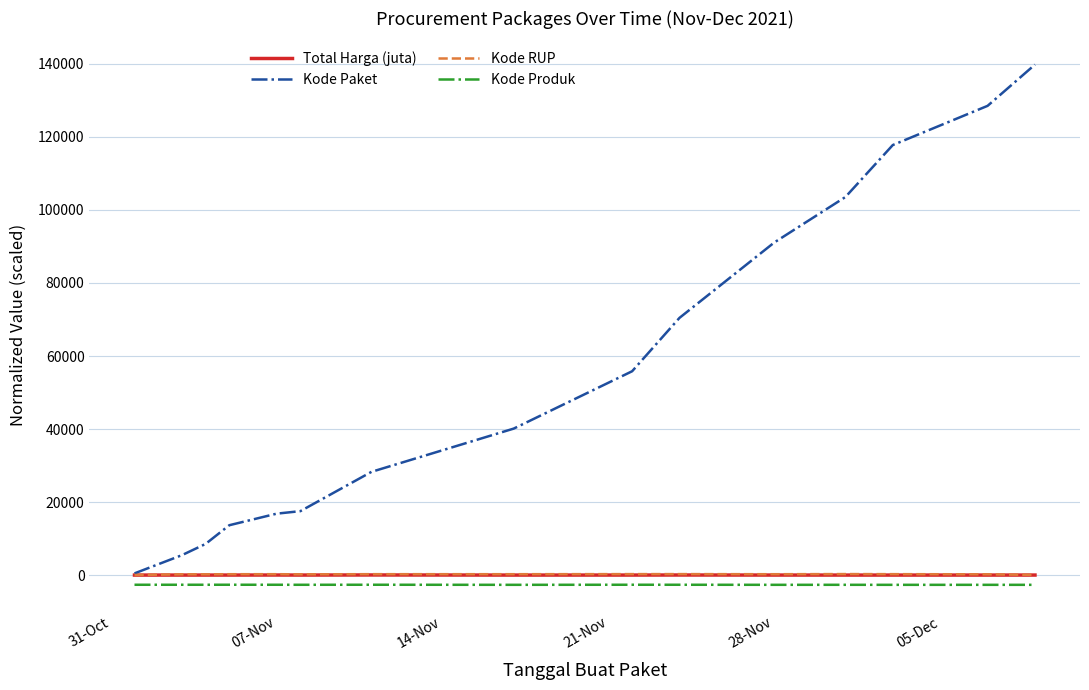

Which series has the largest total across all categories?

Kode Paket